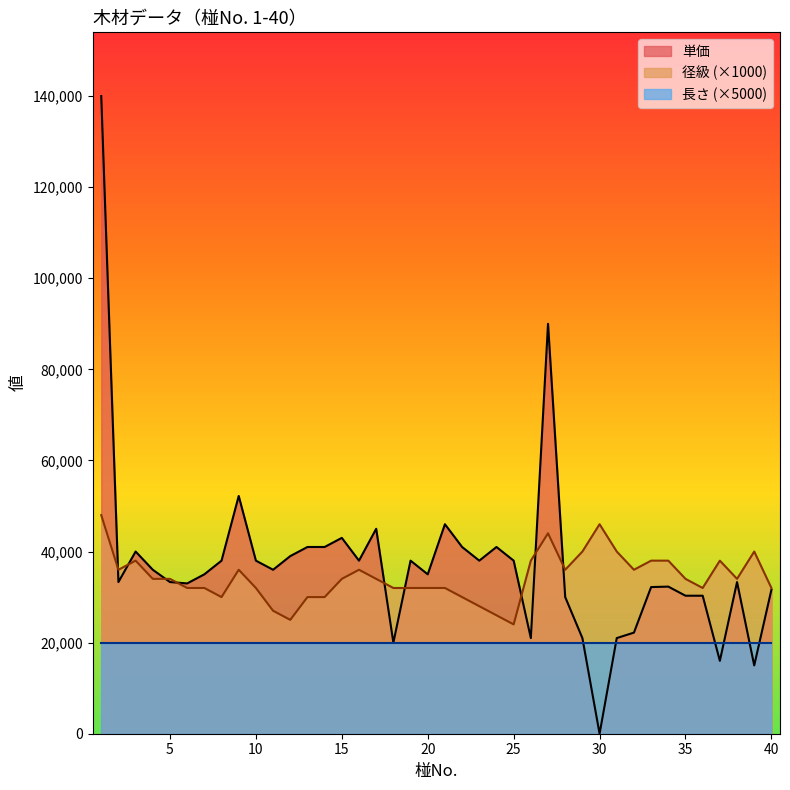

How many interior local valleys does the 単価 series have?

11